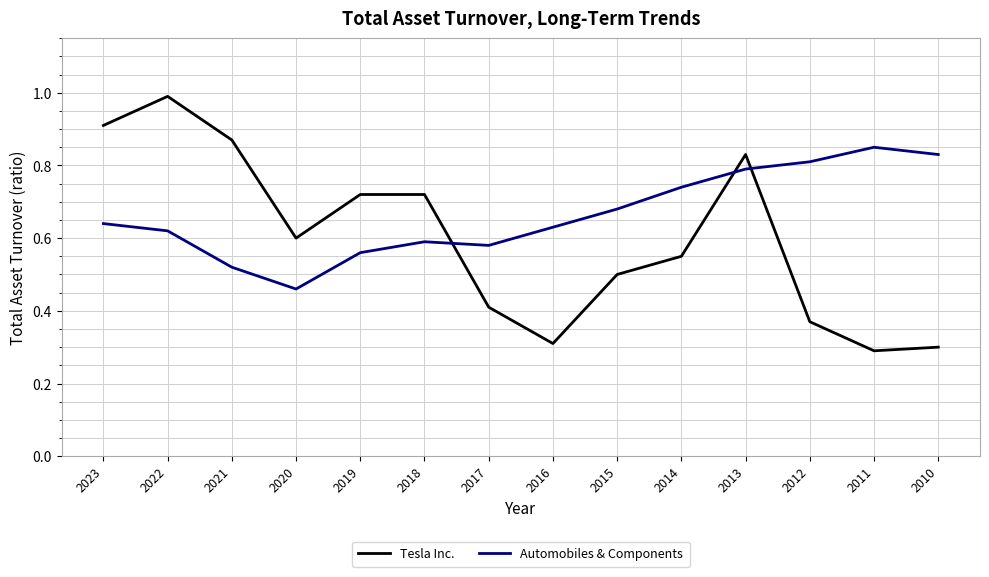

What is the sum of the Automobiles & Components values at 2014 and 2012?

1.6